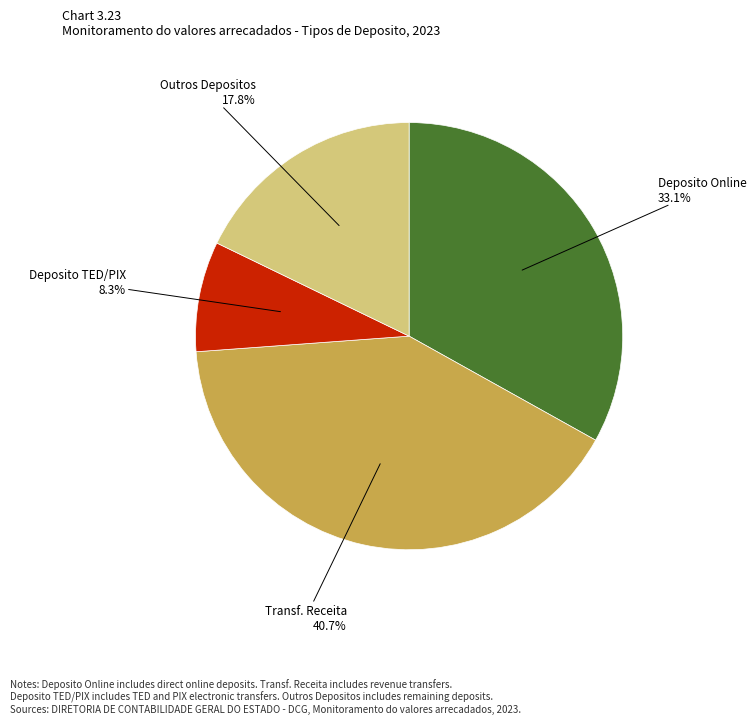

Is there any slice that represents more than half of the pie?

No